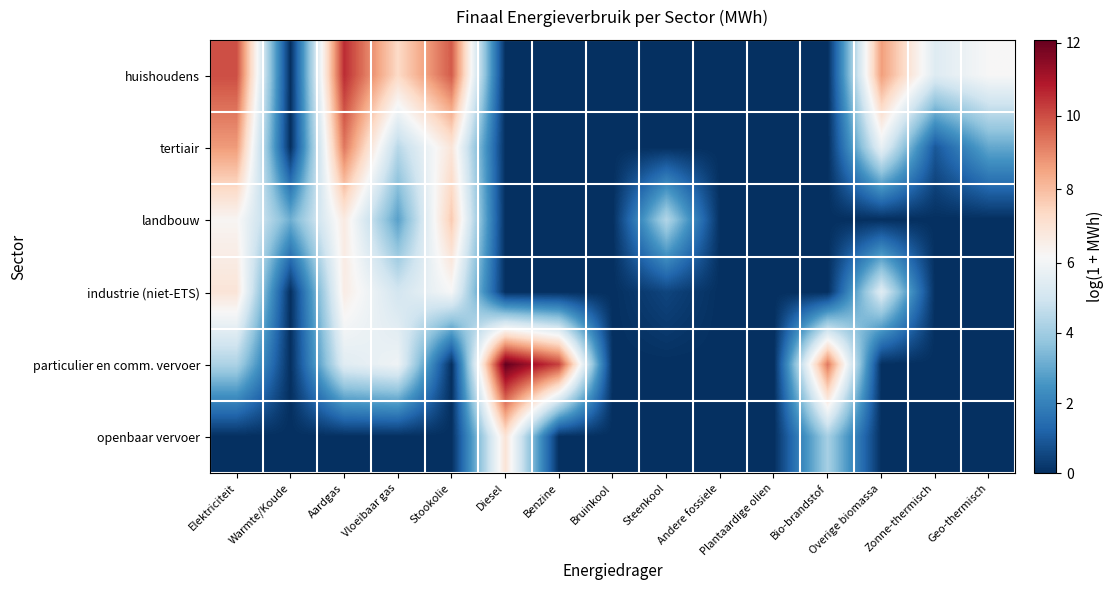

Rank the series at Aardgas from highest to lowest value.

huishoudens, tertiair, landbouw, industrie (niet-ETS), particulier en comm. vervoer, openbaar vervoer